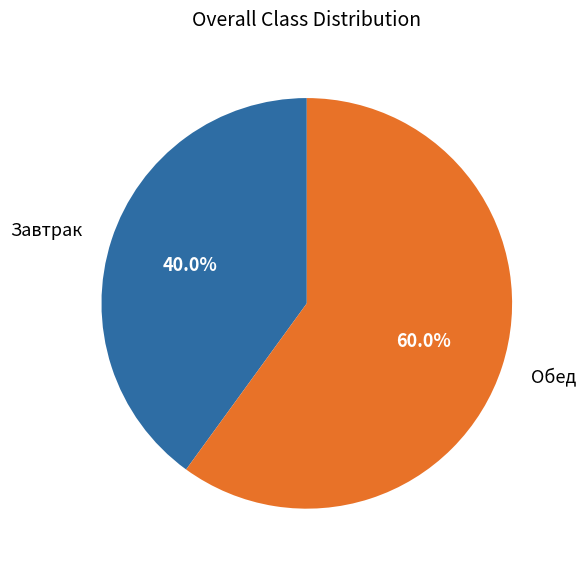

How many segments does this pie chart have?

2